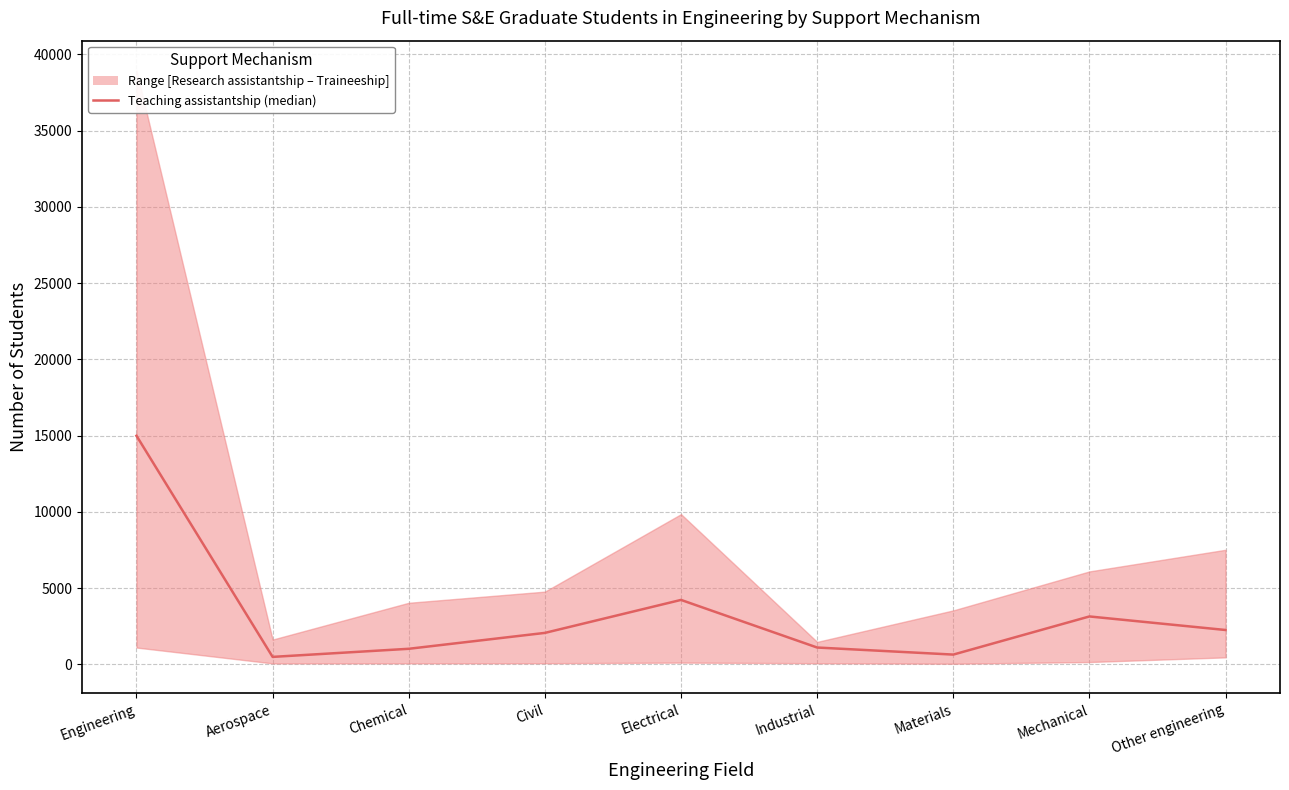

Reading right to left, list all the values displayed in this chart.

Other engineering=2260	Mechanical=3148	Materials=648	Industrial=1111	Electrical=4232	Civil=2070	Chemical=1028	Aerospace=497	Engineering=14994